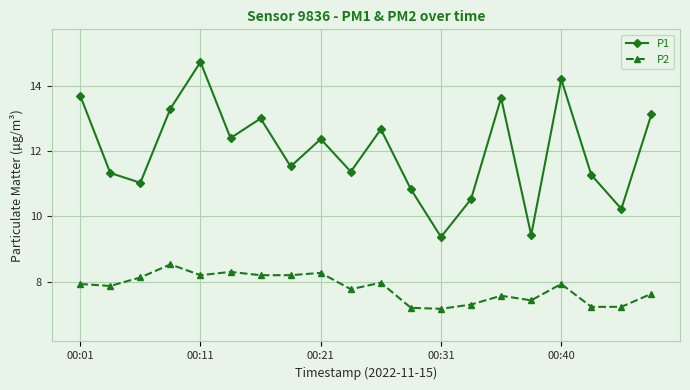

Which series has the largest total across all categories?

P1